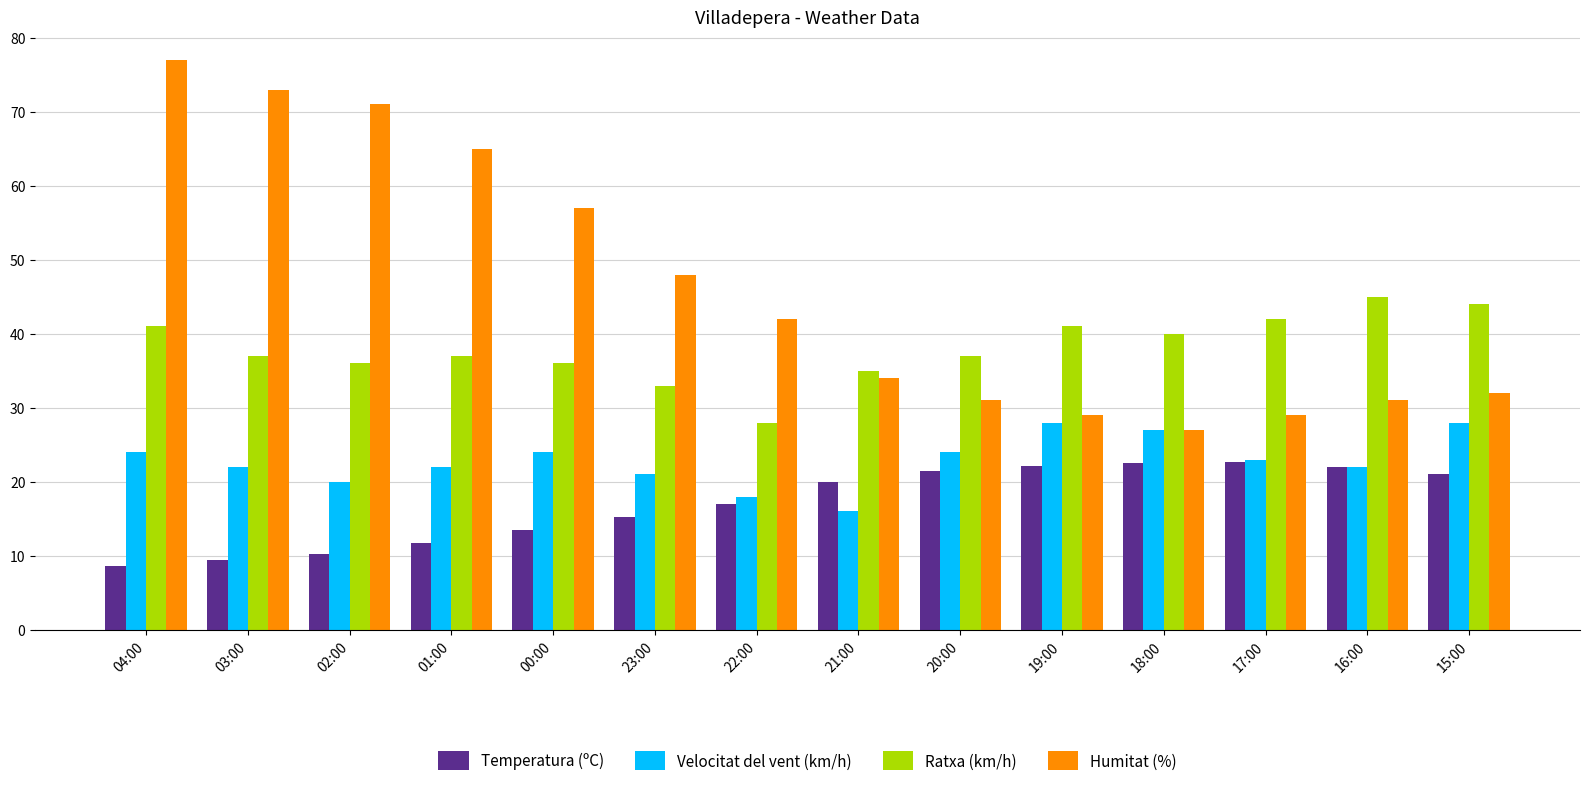

Which series changed the most between 04:00 and 15:00?

Humitat (%)